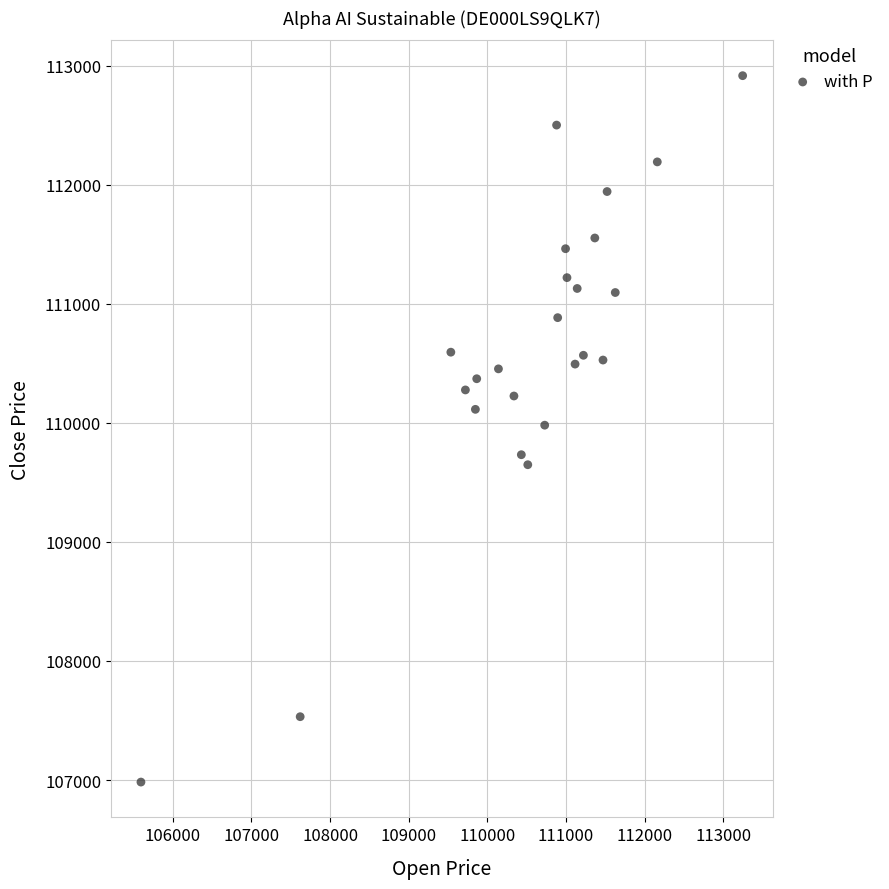

What is the range of Y values (max minus min)?

5932